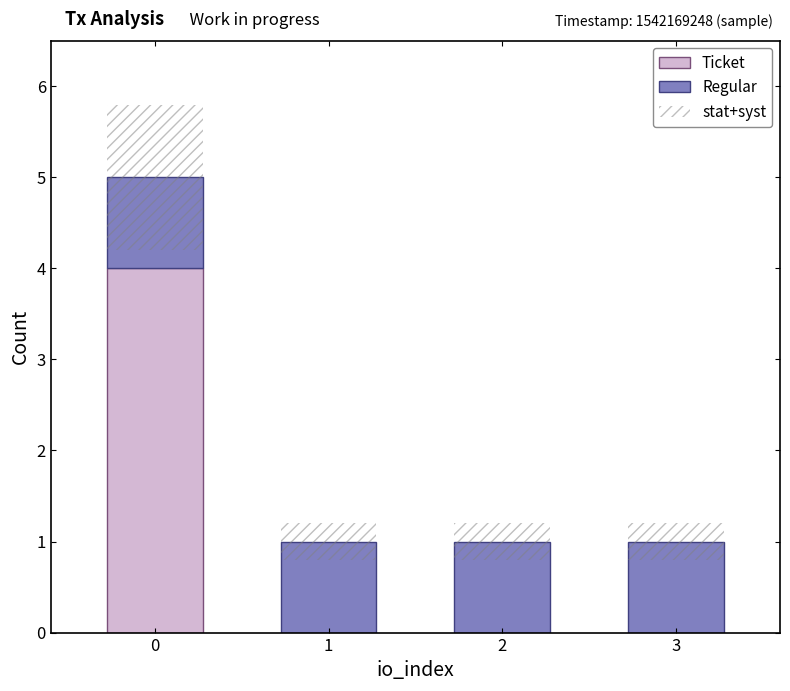

At 0, list the series in order from smallest to largest.

Regular, Ticket